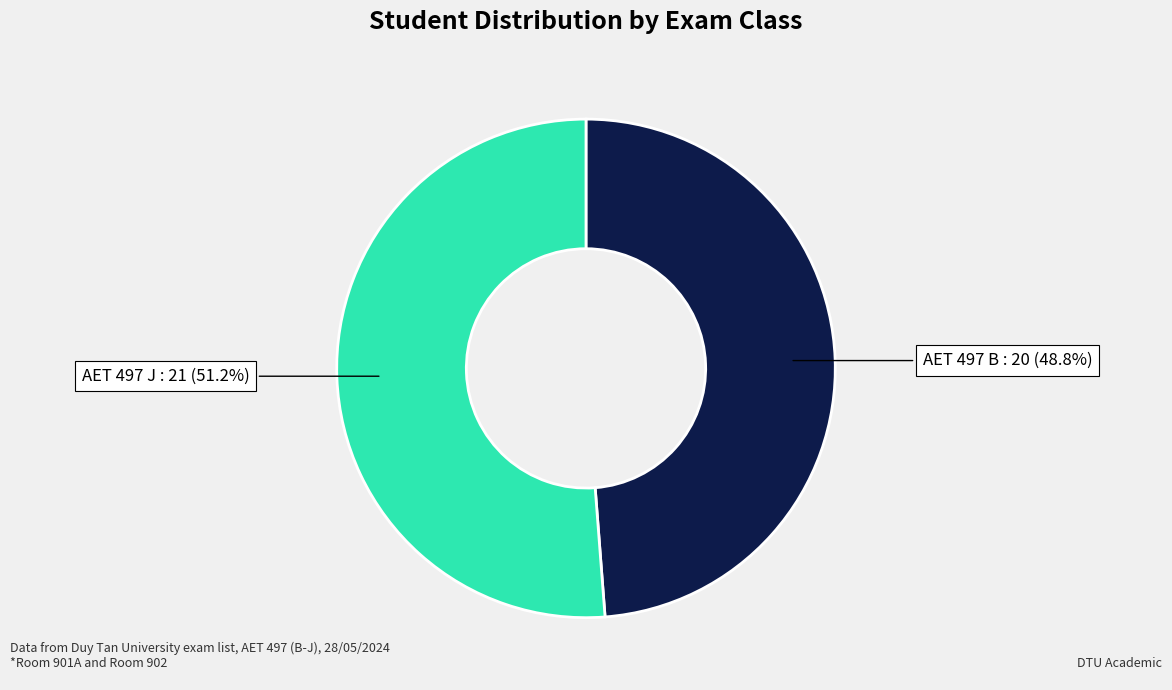

What portion of the pie excludes AET 497 B?

51.2%